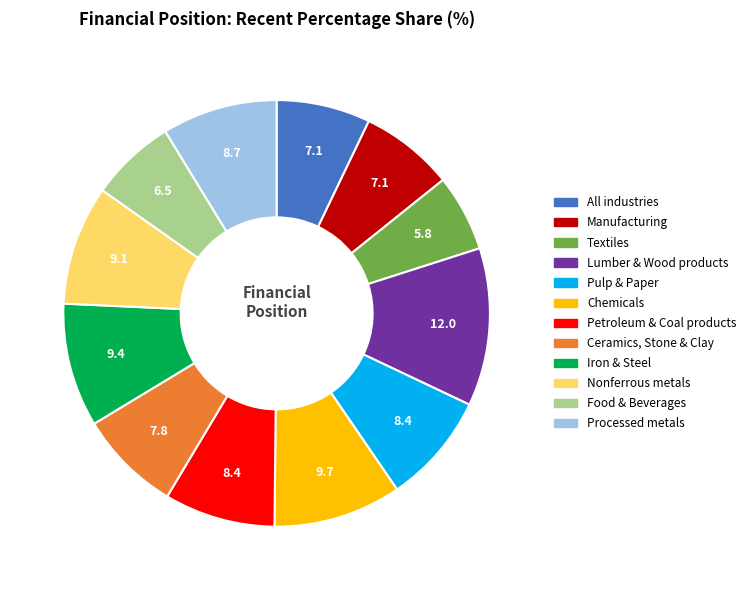

Is the sum of Ceramics, Stone & Clay and Pulp & Paper greater than half?

No